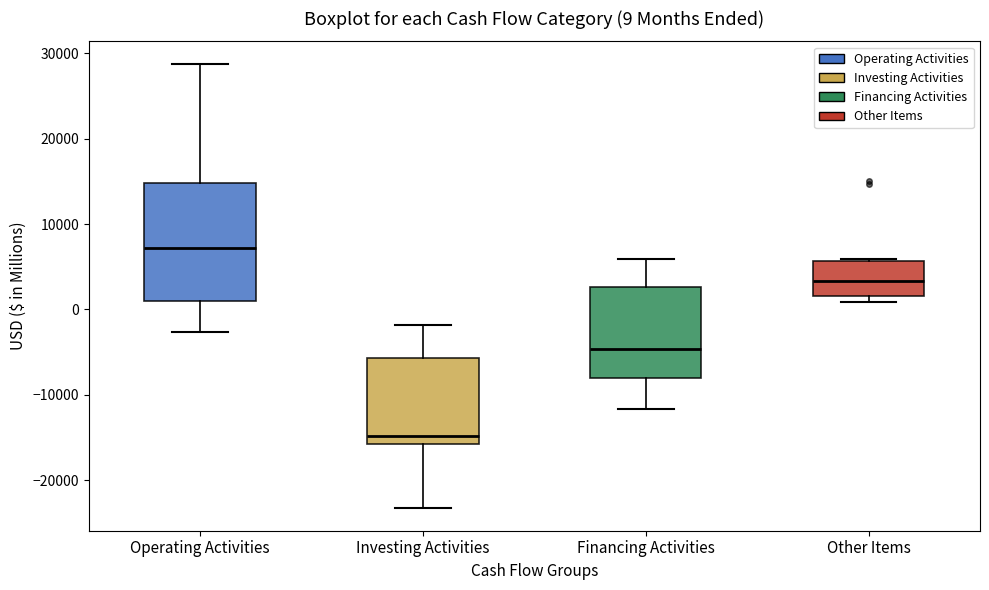

Comparing the boxes themselves (not the whiskers), which one is the tallest?

Operating Activities